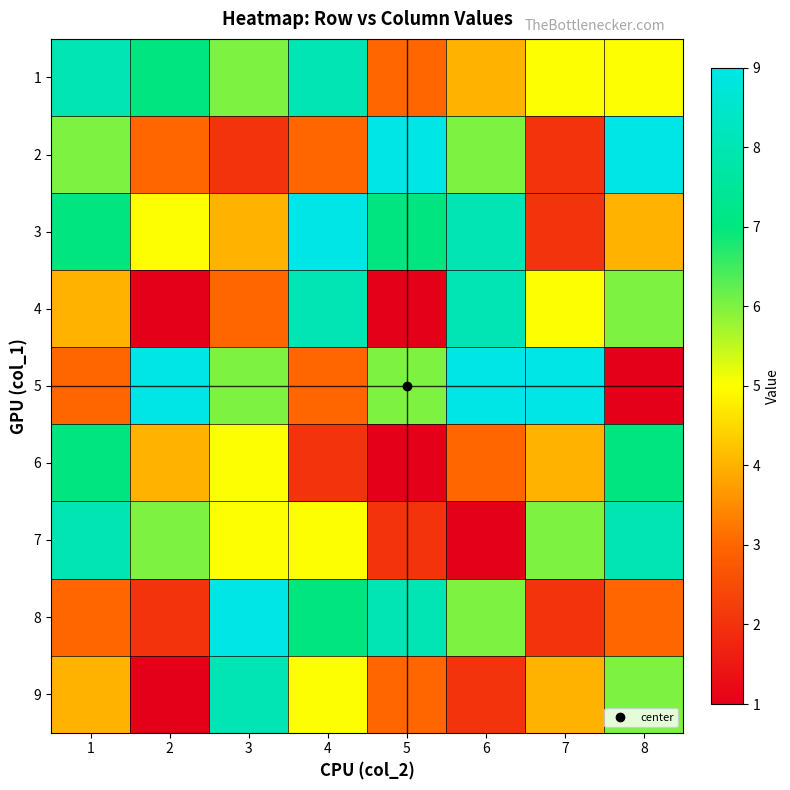

Reading left to right, transcribe all the data shown in this chart.

1: 1=8	2=7	3=6	4=8	5=3	6=4	7=5	8=5
2: 1=6	2=3	3=2	4=3	5=9	6=6	7=2	8=9
3: 1=7	2=5	3=4	4=9	5=7	6=8	7=2	8=4
4: 1=4	2=1	3=3	4=8	5=1	6=8	7=5	8=6
5: 1=3	2=9	3=6	4=3	5=6	6=9	7=9	8=1
6: 1=7	2=4	3=5	4=2	5=1	6=3	7=4	8=7
7: 1=8	2=6	3=5	4=5	5=2	6=1	7=6	8=8
8: 1=3	2=2	3=9	4=7	5=8	6=6	7=2	8=3
9: 1=4	2=1	3=8	4=5	5=3	6=2	7=4	8=6